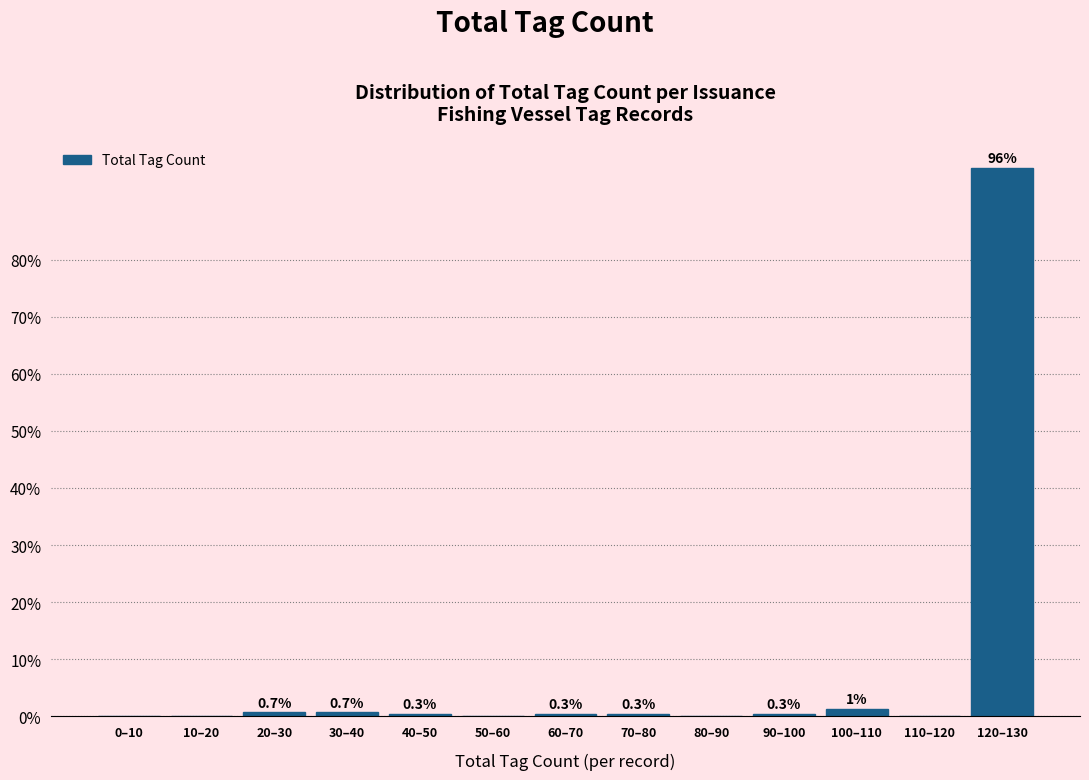

Between 110–120 and 70–80, which is larger?

70–80